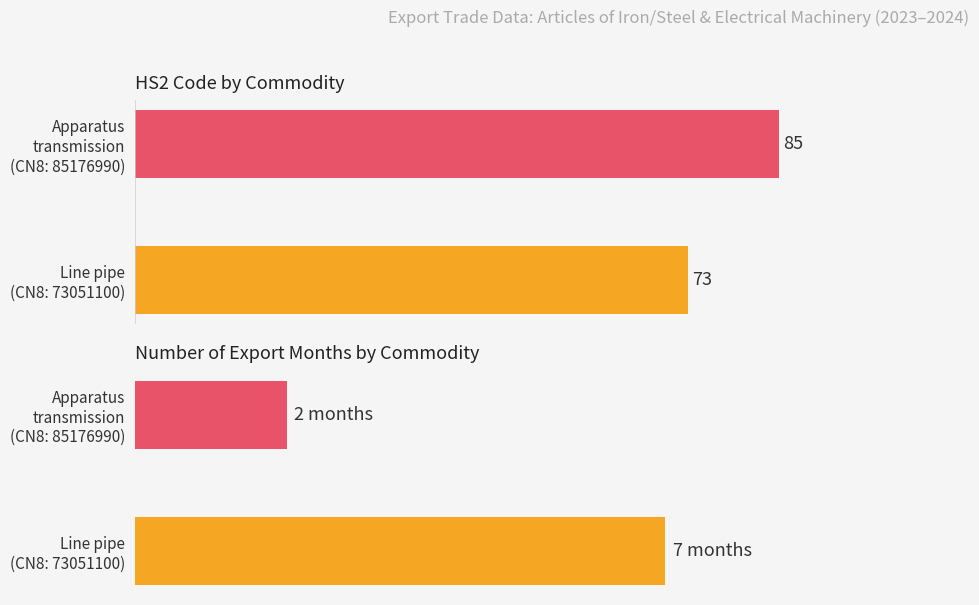

What is the average value of the Number of Export Months series?

4